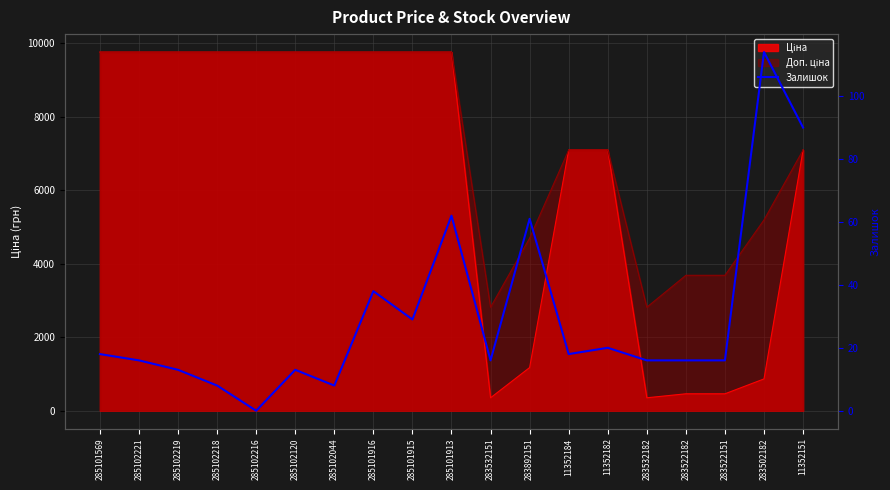

What is the greatest value displayed?

114